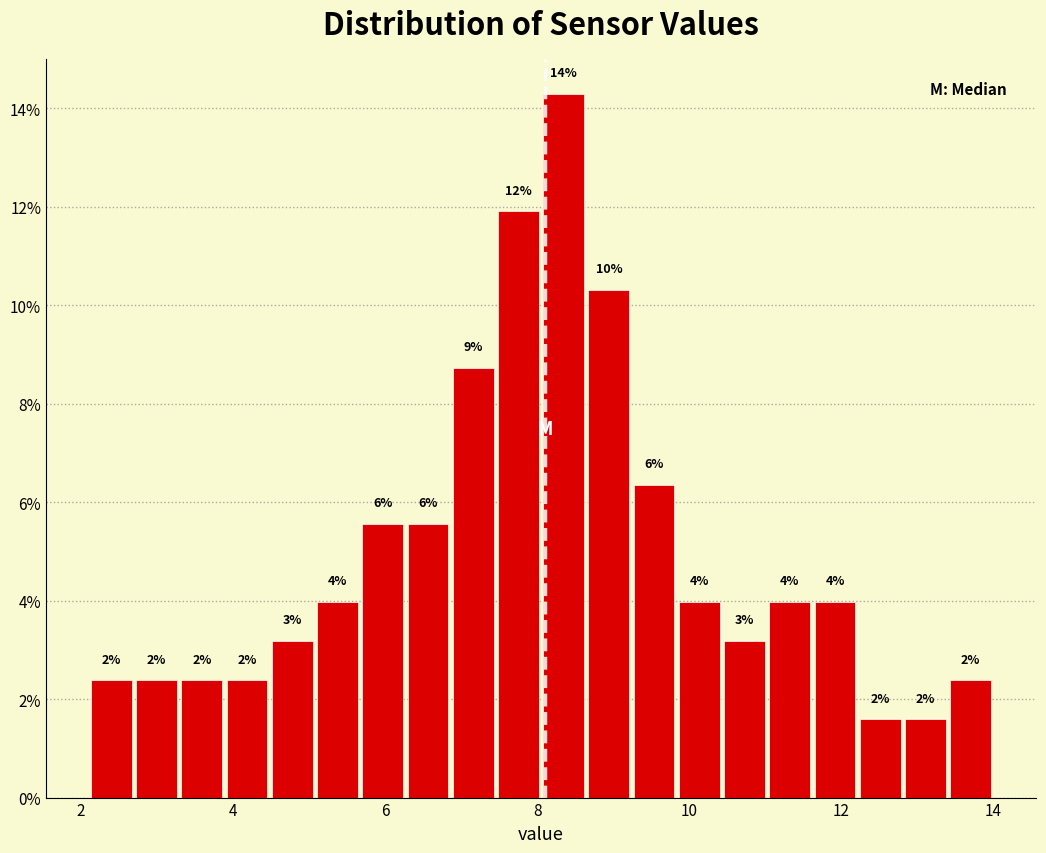

Read against the x-axis, roughly where is the centre of the tallest bar?

8.4